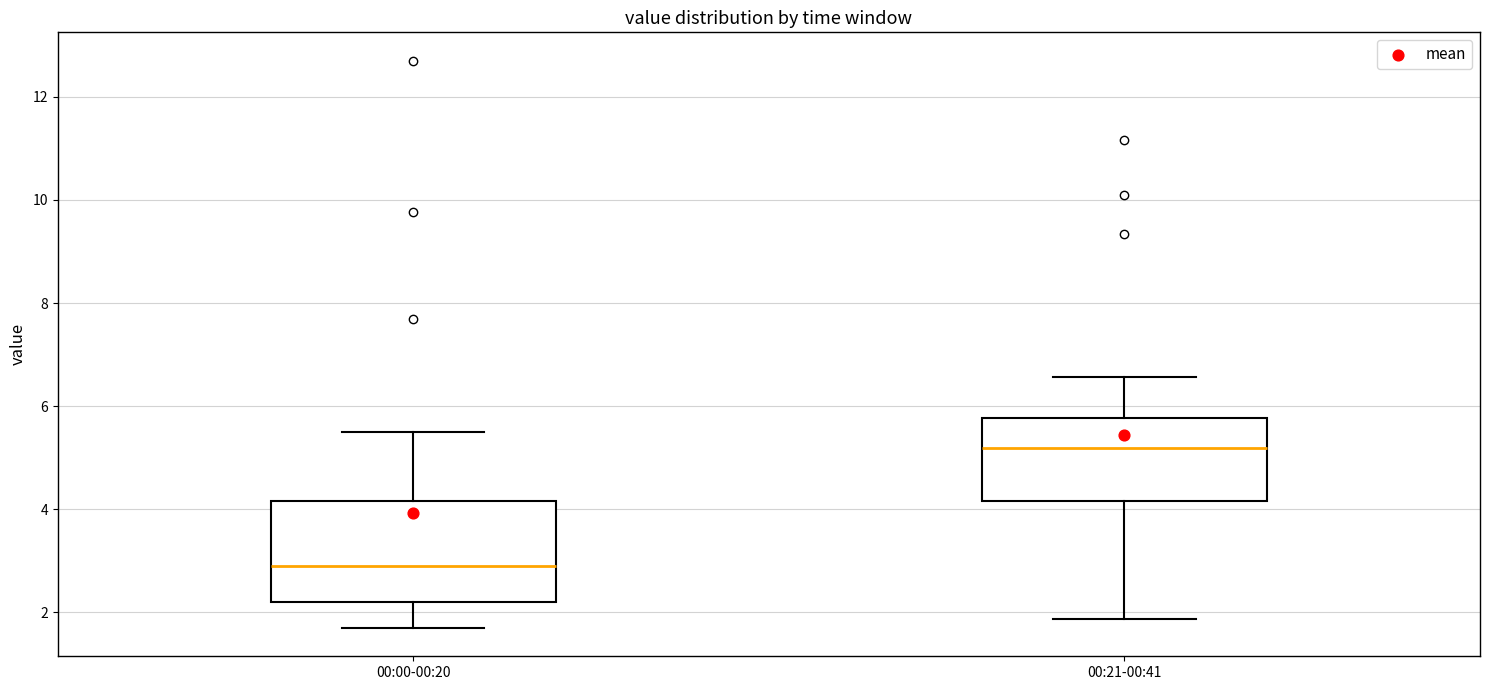

Reading left to right, transcribe this box plot: for each box, give where its median line is, the range the box spans, and where its two whiskers end, as read against the y-axis. The values are not printed on the chart, so give them approximately, as read against the axis.

00:00-00:20: median 3.0, box 2.2 to 4.2, whiskers 1.8 to 5.6
00:21-00:41: median 5.2, box 4.2 to 5.8, whiskers 1.8 to 6.6